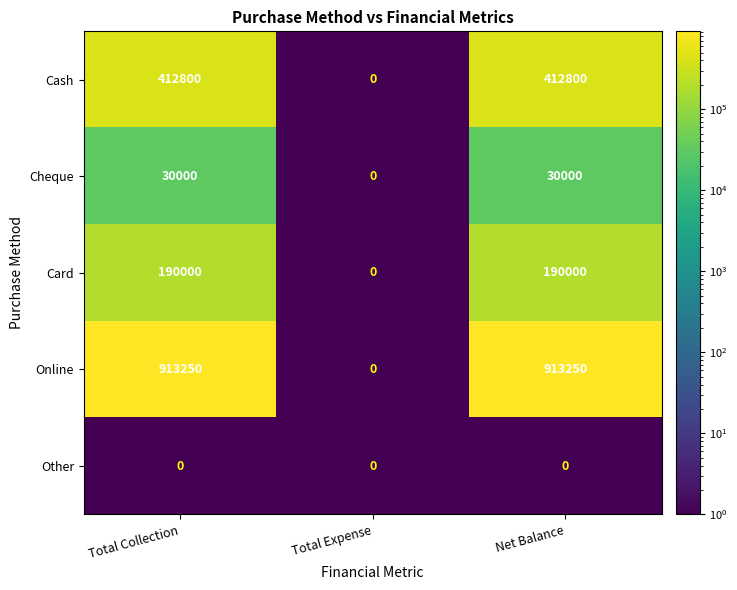

Rank the series at Total Collection from highest to lowest value.

Online, Cash, Card, Cheque, Other